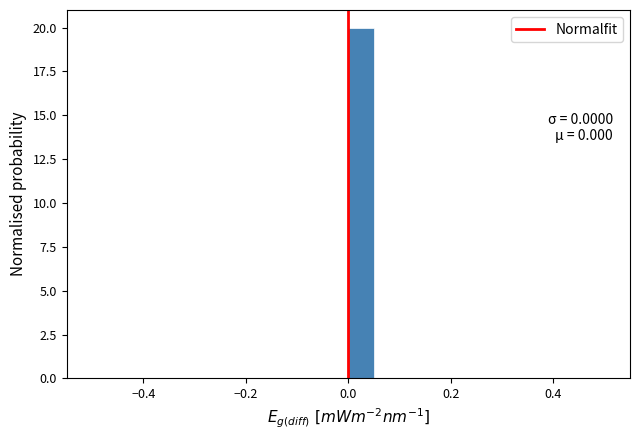

Around what value on the x-axis is the tallest bar? Give the approximate position of its centre, as read against the axis.

0.02